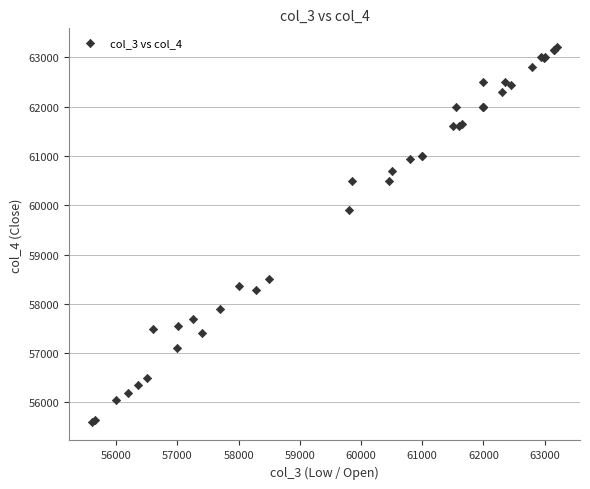

What Y value in the scatter plot is closest to 59410?

59900